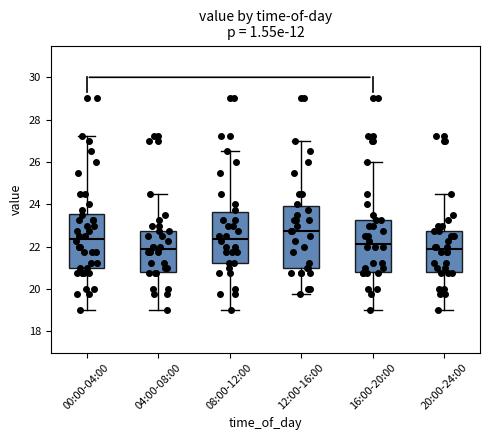

Reading left to right, read every box against the y-axis: the position of its median line, the range the box covers, and the ends of its whiskers. The values are not printed on the chart, so give them approximately, as read against the axis.

00:00-04:00: median 22.4, box 21.0 to 23.6, whiskers 19.0 to 27.2
04:00-08:00: median 21.8, box 20.8 to 22.8, whiskers 19.0 to 24.6
08:00-12:00: median 22.4, box 21.2 to 23.6, whiskers 19.0 to 26.6
12:00-16:00: median 22.8, box 21.0 to 24.0, whiskers 19.8 to 27.0
16:00-20:00: median 22.2, box 20.8 to 23.2, whiskers 19.0 to 26.0
20:00-24:00: median 21.8, box 20.8 to 22.8, whiskers 19.0 to 24.6